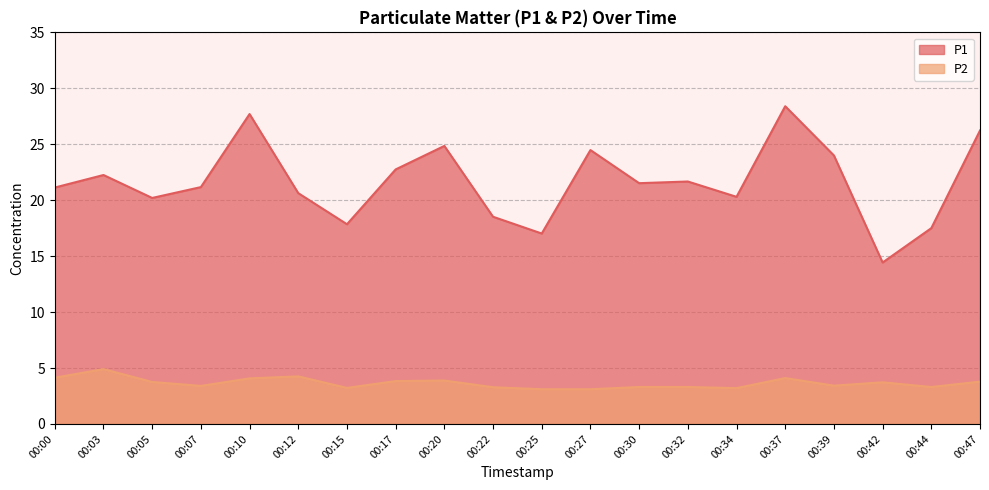

Is it true that P1 equals 21.7 at 00:32?

True